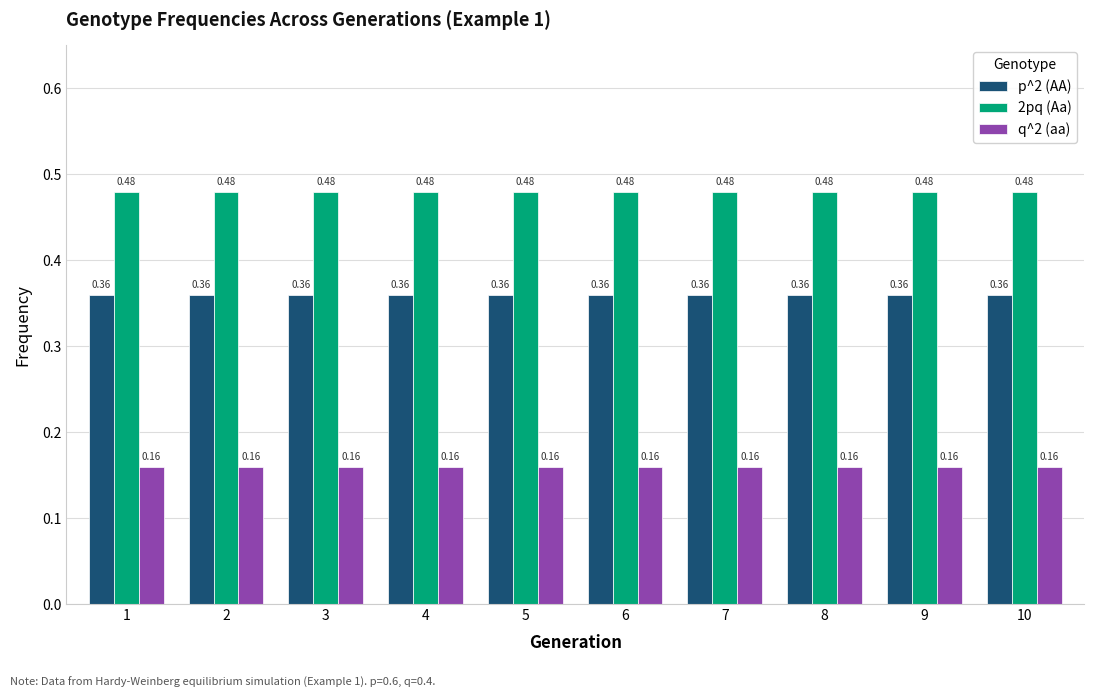

Rank the series by their average value, from highest to lowest.

2pq (Aa), p^2 (AA), q^2 (aa)